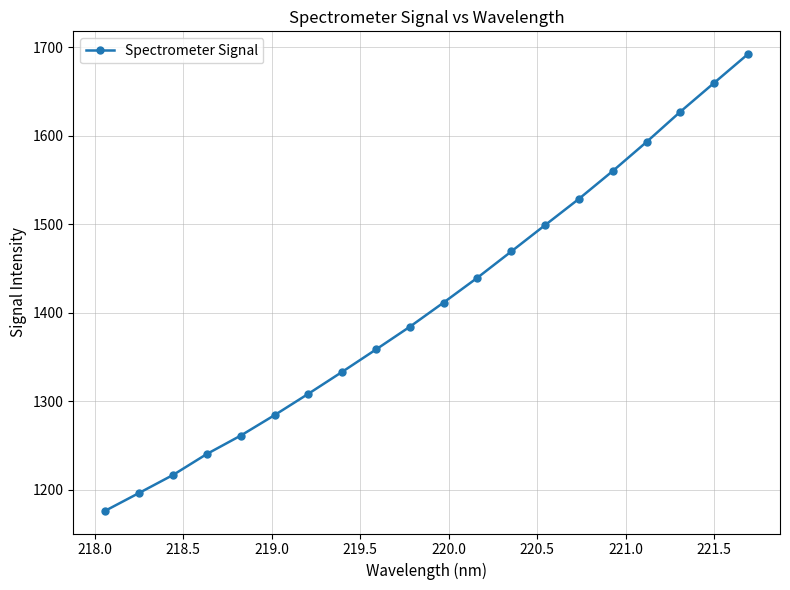

True or false: the data has more than 1 interior local peaks.

False